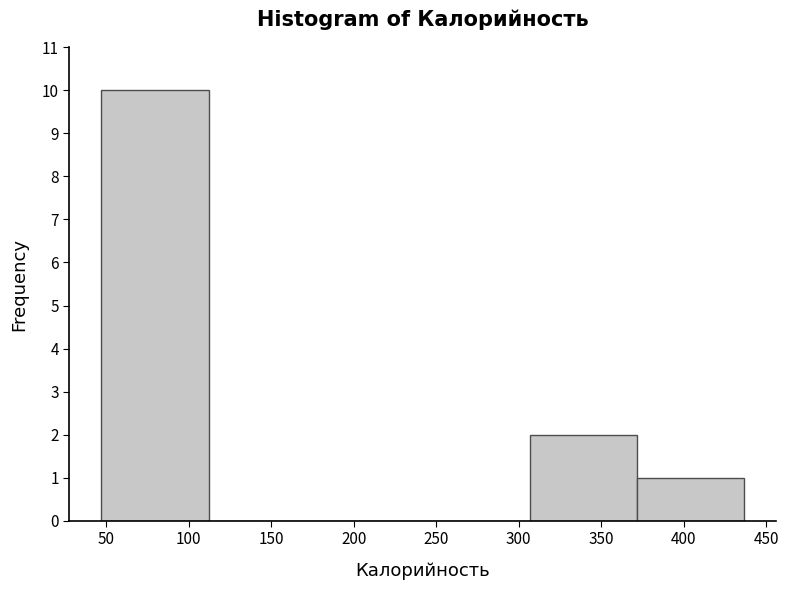

What is the height of the bar covering 305 to 370 on the x-axis? Neither the bar edges nor the heights are printed on the chart, so give them approximately, as read against the axes.

2